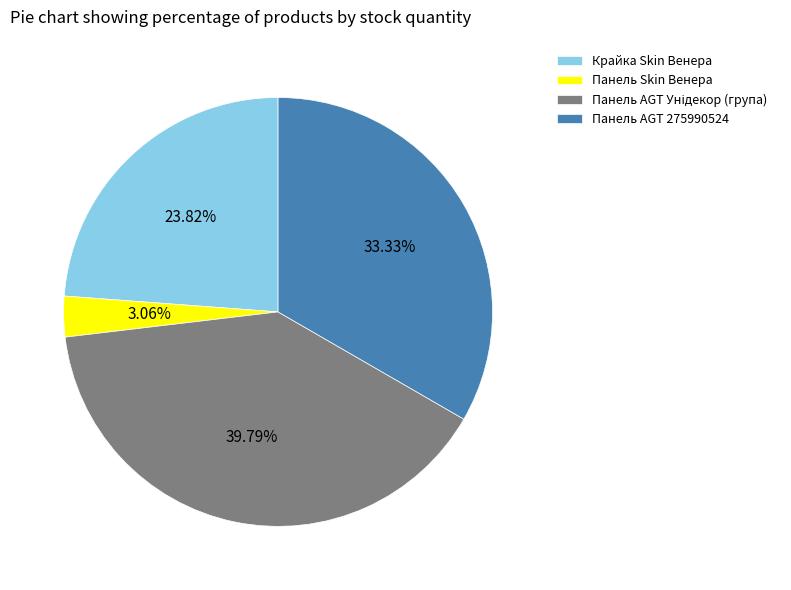

Does Панель Skin Венера account for over 50% of the chart?

No